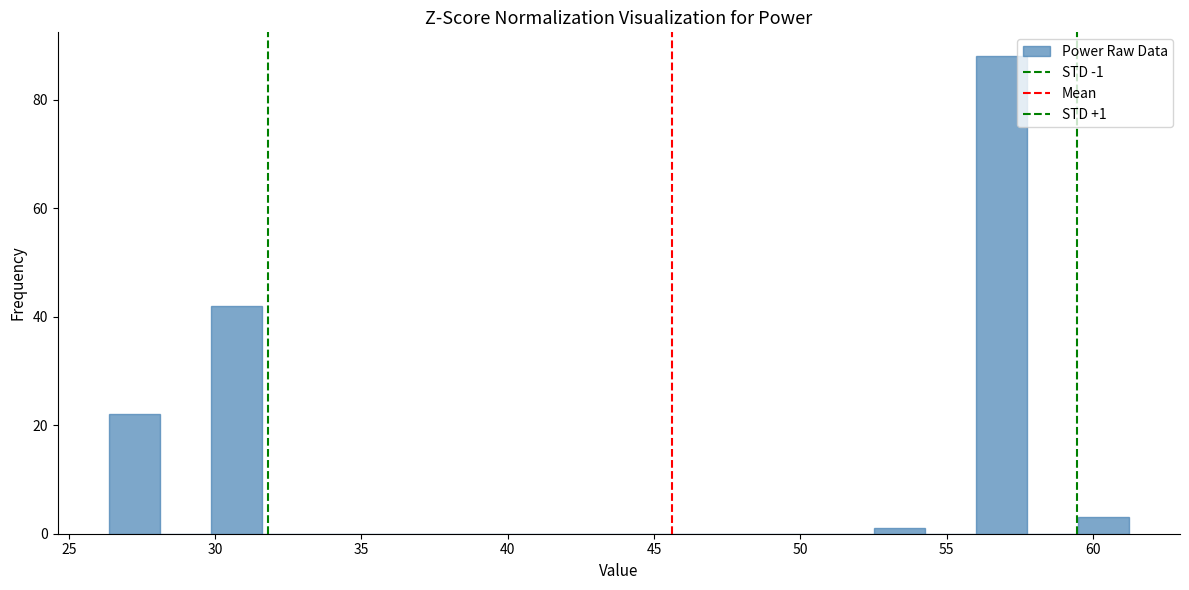

Around what value on the x-axis is the tallest bar? Give the approximate position of its centre, as read against the axis.

57.0